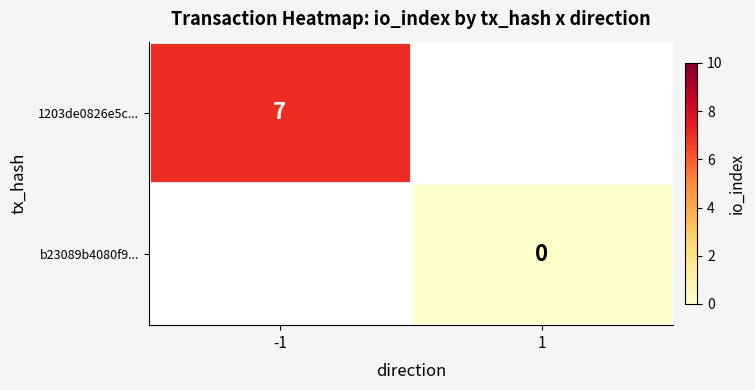

Is the value of b23089b4080f9... at -1 greater than the value of 1203de0826e5c... at -1?

No